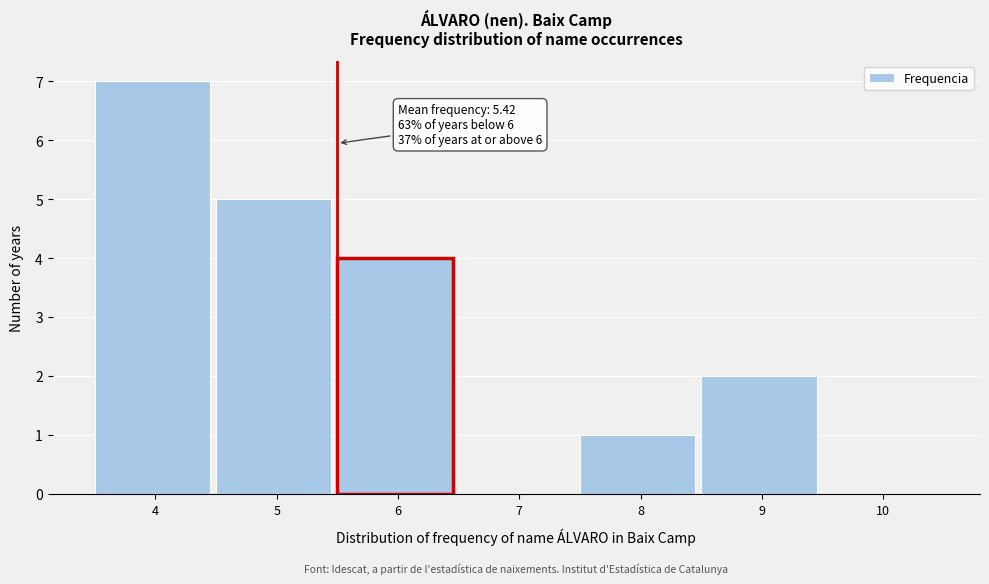

Reading left to right, transcribe all the data shown in this chart.

4=7	5=5	6=4	7=0	8=1	9=2	10=0